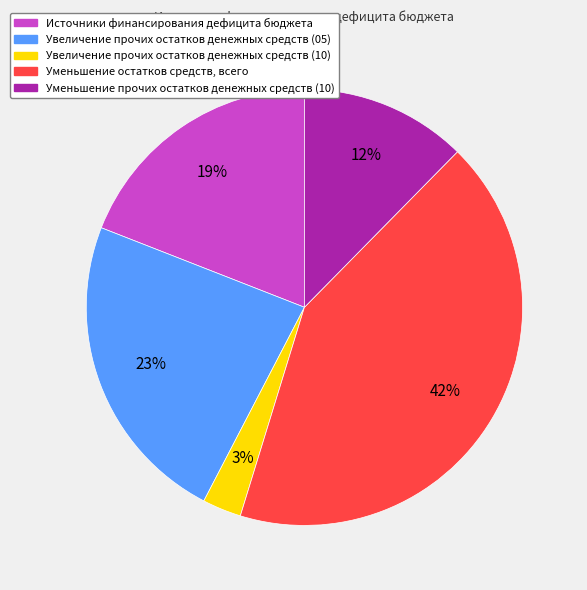

Which has a higher value, Уменьшение прочих остатков денежных средств (10) or Увеличение прочих остатков денежных средств (10)?

Уменьшение прочих остатков денежных средств (10)